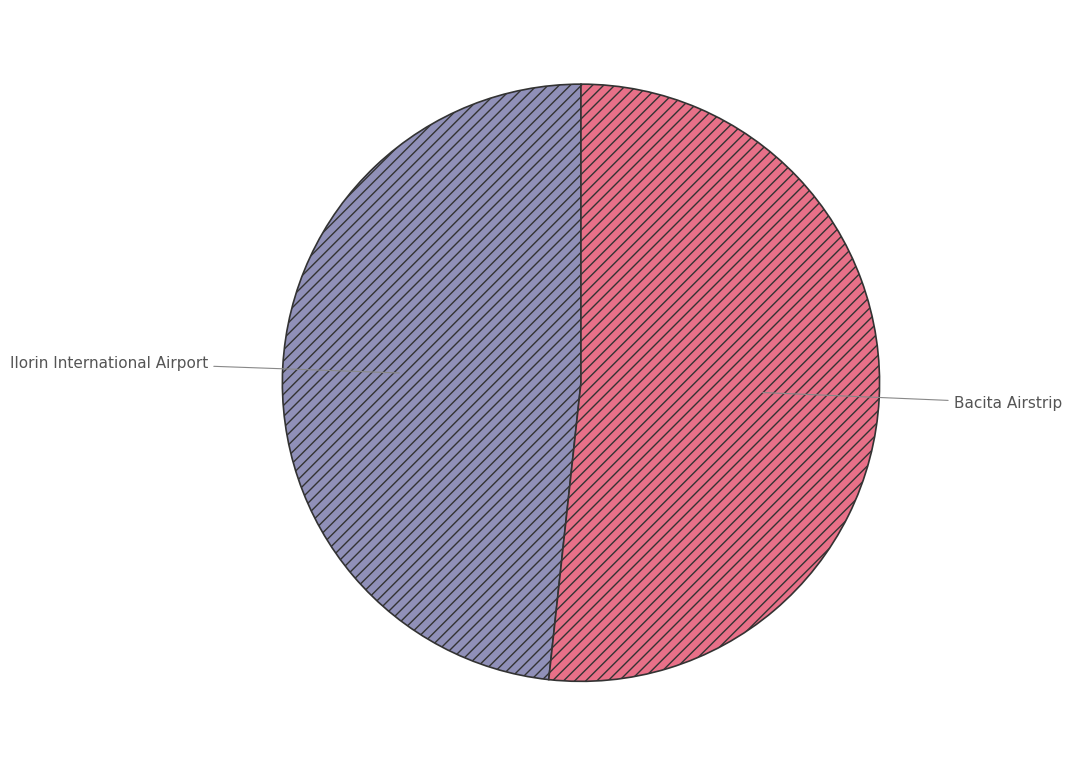

Which category has the smallest portion of the pie?

Ilorin International Airport